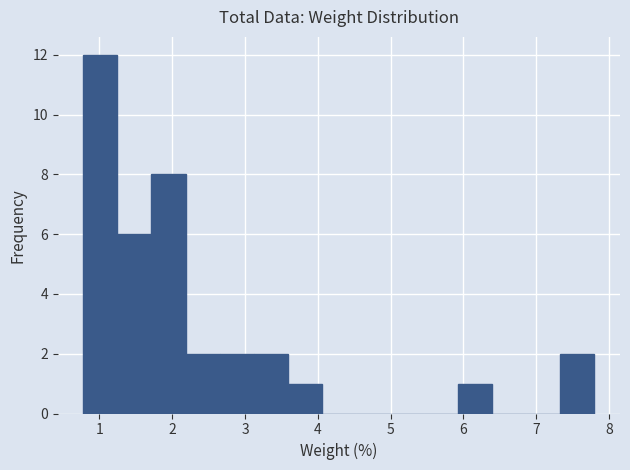

Reading left to right, transcribe this chart: for each bar, give the range it covers on the x-axis and its height. Neither the bar edges nor the heights are printed on the chart, so give them approximately, as read against the axes.

0.8 to 1.2: 12
1.2 to 1.7: 6
1.7 to 2.2: 8
2.2 to 2.7: 2
2.7 to 3.1: 2
3.1 to 3.6: 2
3.6 to 4.1: 1
4.1 to 4.5: 0
4.5 to 5.0: 0
5.0 to 5.5: 0
5.5 to 5.9: 0
5.9 to 6.4: 1
6.4 to 6.9: 0
6.9 to 7.3: 0
7.3 to 7.8: 2